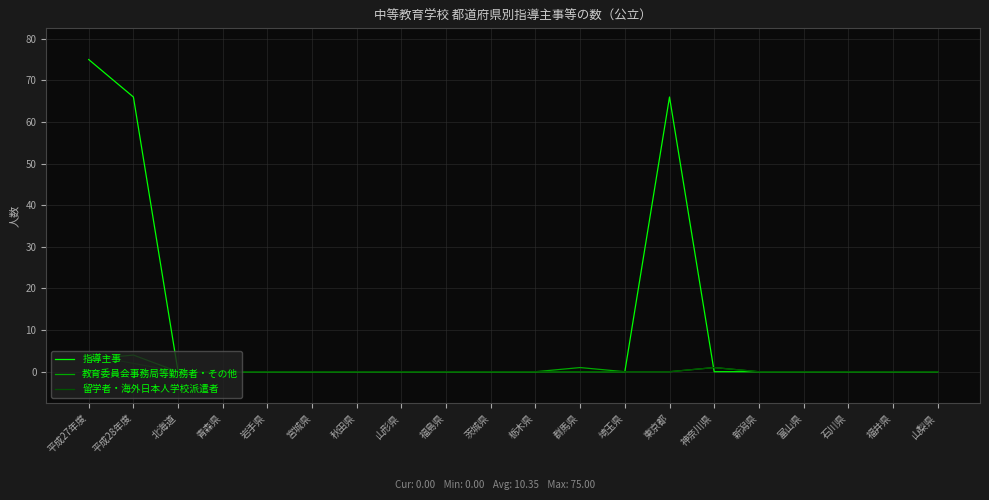

Is the value of 教育委員会事務局等勤務者・その他 at 青森県 greater than the value of 留学者・海外日本人学校派遣者 at 神奈川県?

No